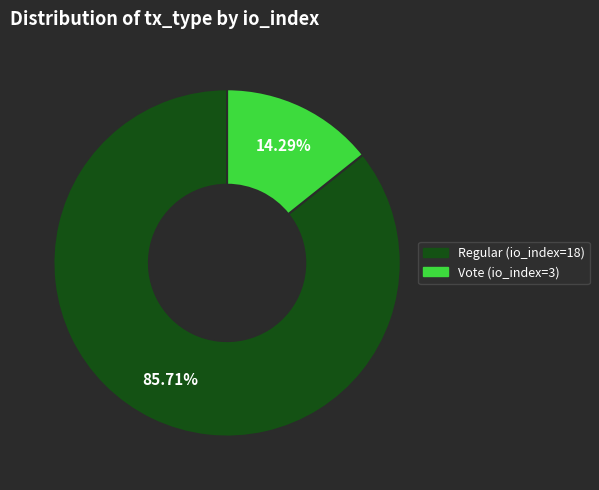

True or false: Vote (io_index=3) accounts for 9% of the total.

False